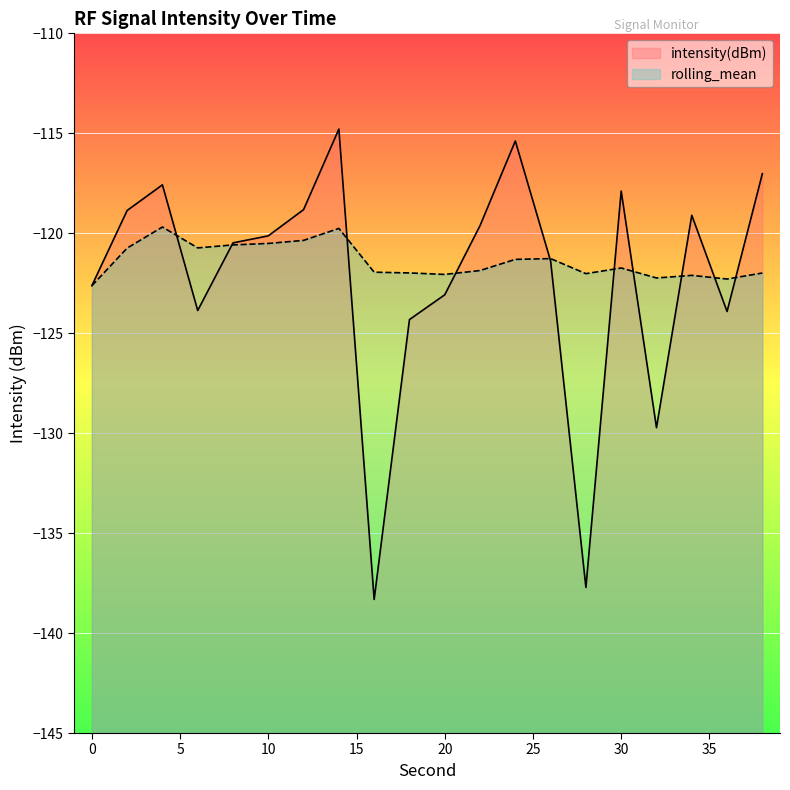

At how many categories does at least one series exceed -120?

9